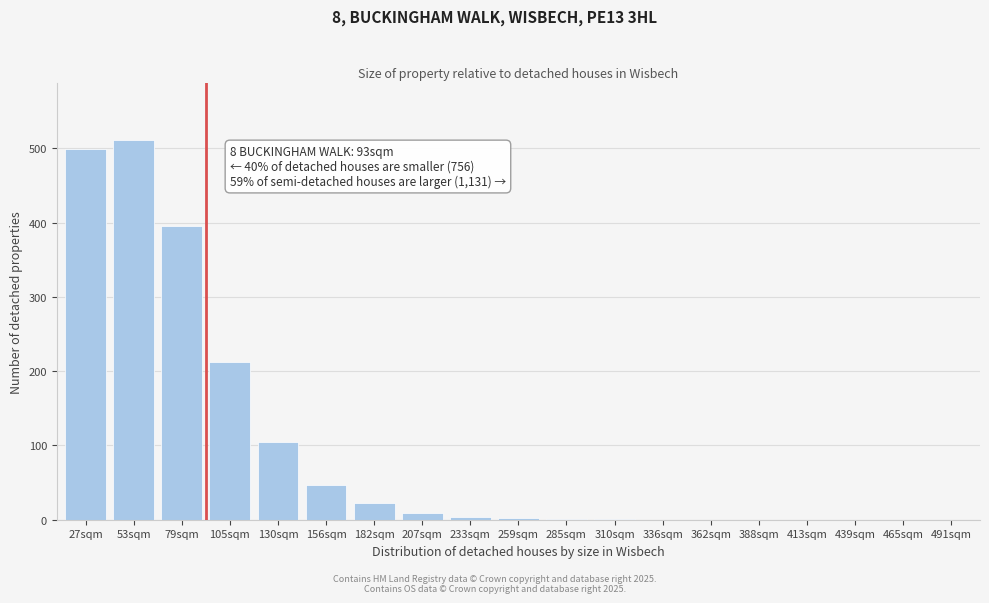

What is the sum of the values at 53sqm and 79sqm?

908